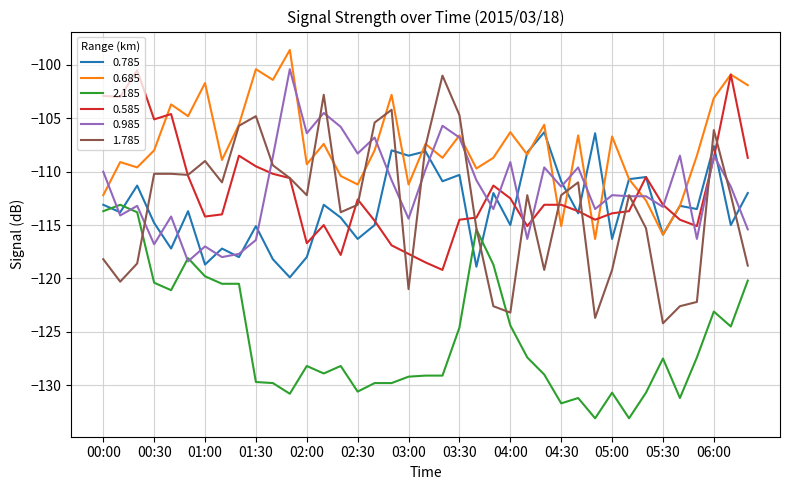

How many lines are shown in the chart?

6